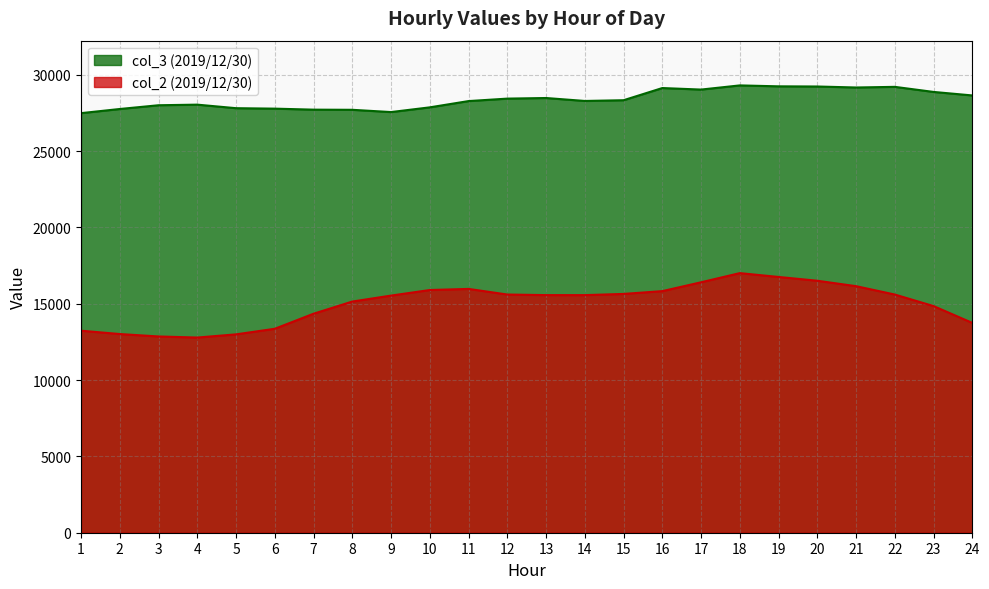

What is the total value across all series at 6?

41149